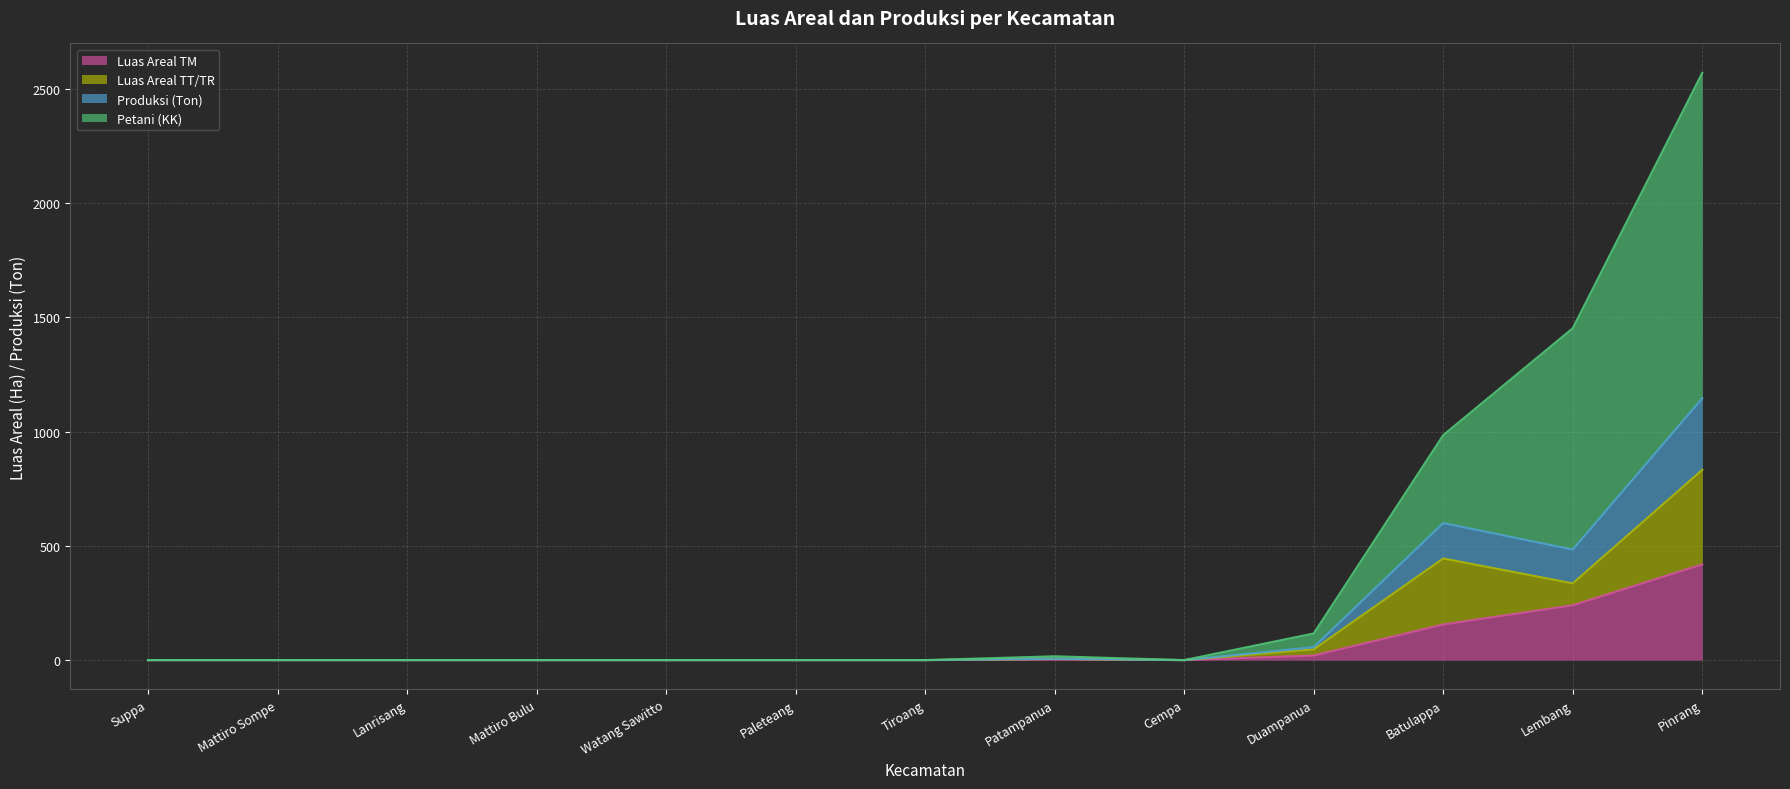

At which category is the sum across all series the highest?

Pinrang